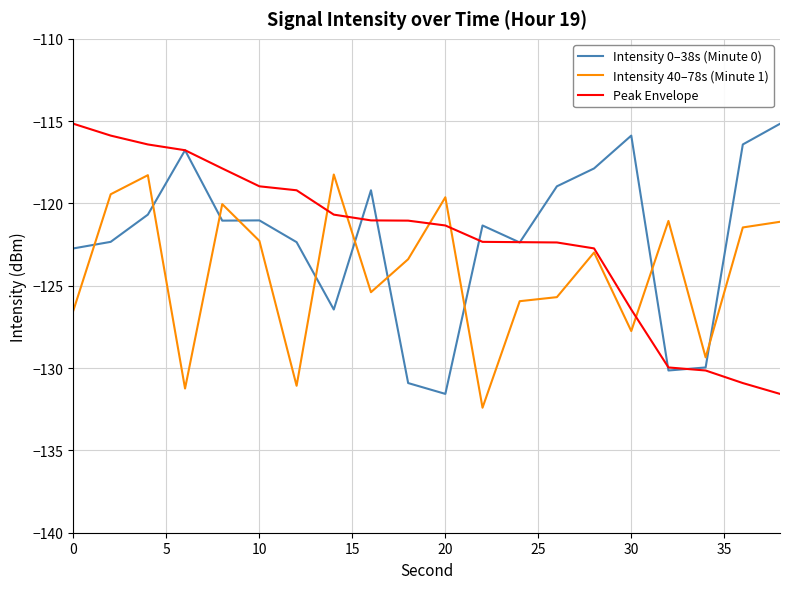

What is the smallest value displayed?

-132.4